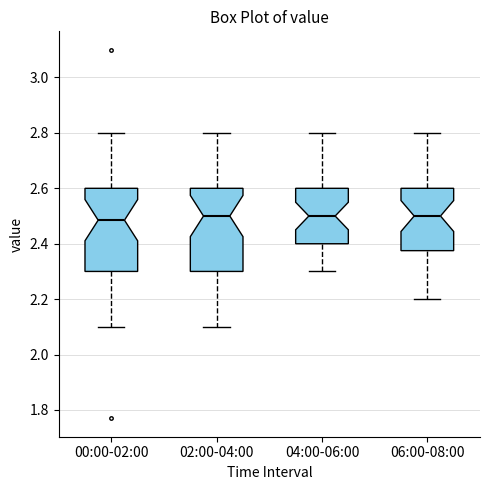

Reading left to right, read every box against the y-axis: the position of its median line, the range the box covers, and the ends of its whiskers. The values are not printed on the chart, so give them approximately, as read against the axis.

00:00-02:00: median 2.48, box 2.30 to 2.60, whiskers 2.10 to 2.80
02:00-04:00: median 2.50, box 2.30 to 2.60, whiskers 2.10 to 2.80
04:00-06:00: median 2.50, box 2.40 to 2.60, whiskers 2.30 to 2.80
06:00-08:00: median 2.50, box 2.38 to 2.60, whiskers 2.20 to 2.80